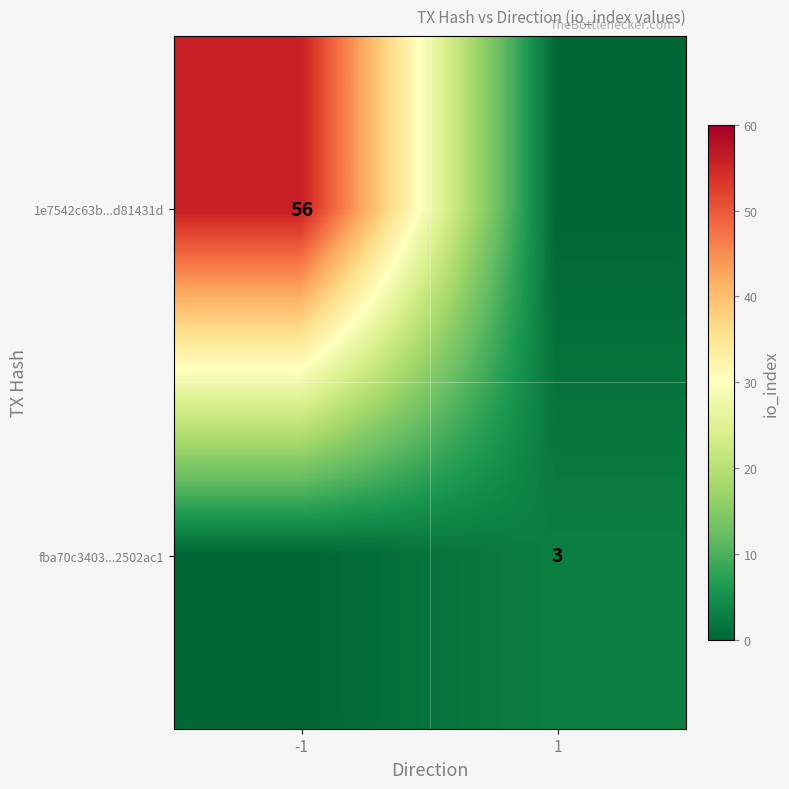

True or false: 1e7542c63b...d81431d has a value of 18 at -1.

False